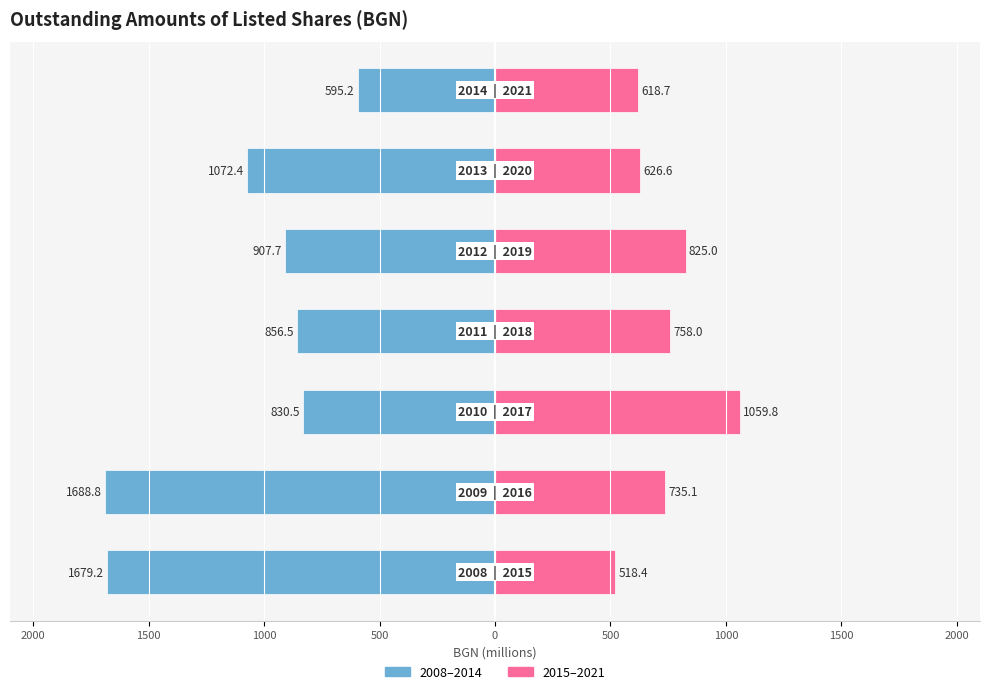

Reading right to left, list all the values displayed in this chart.

2008–2014: -595.2	-1072.4	-907.7	-856.5	-830.5	-1688.8	-1679.2
2015–2021: 618.7	626.6	825.0	758.0	1059.8	735.1	518.4